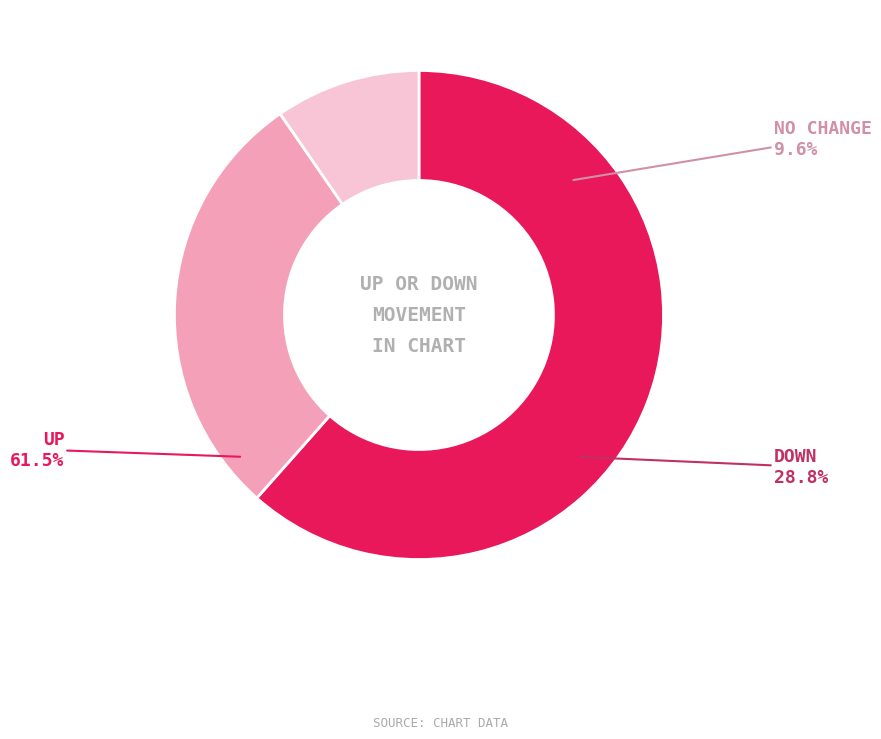

Is there a majority slice in this chart?

Yes